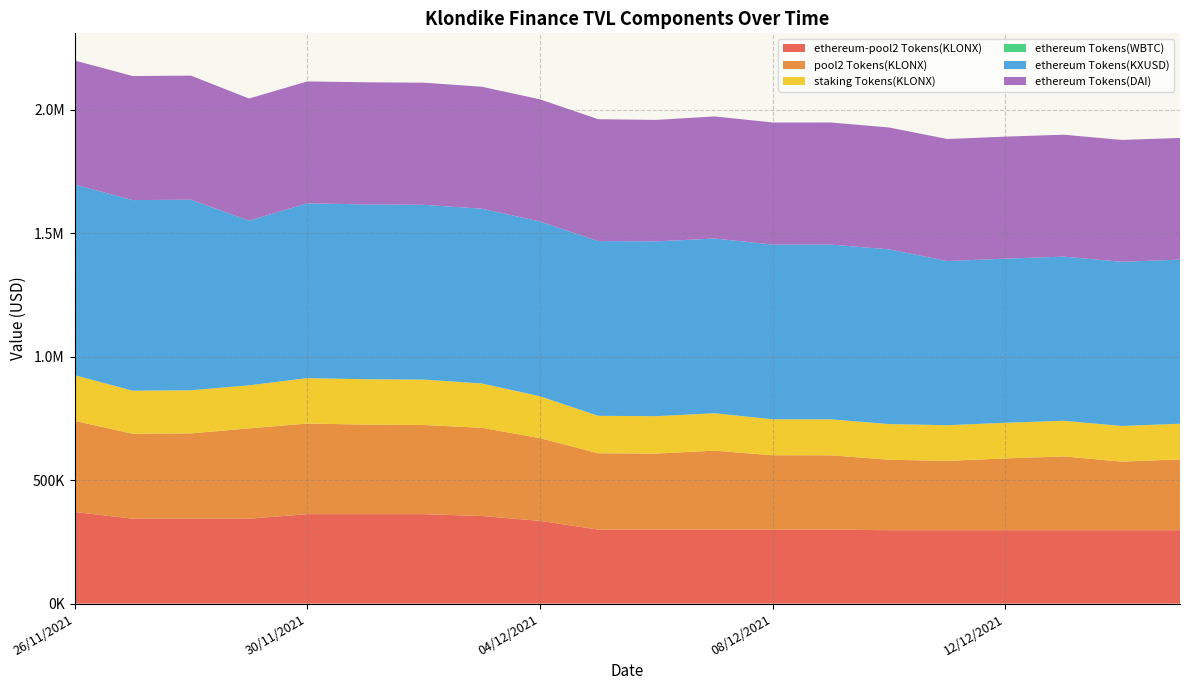

Reading left to right, transcribe all the data shown in this chart.

ethereum-pool2 Tokens(KLONX): 26/11/2021=371227.5	27/11/2021=343891.8	28/11/2021=343891.8	29/11/2021=343891.8	30/11/2021=362337.0	01/12/2021=362337.0	02/12/2021=362337.0	03/12/2021=354812.7	04/12/2021=335234.7	05/12/2021=299739.3	06/12/2021=299739.3	07/12/2021=299739.3	08/12/2021=299695.3	09/12/2021=300041.2	10/12/2021=297301.1	11/12/2021=297301.1	12/12/2021=297301.1	13/12/2021=297301.1	14/12/2021=297301.1	15/12/2021=297301.1
pool2 Tokens(KLONX): 26/11/2021=369202.4	27/11/2021=344056.0	28/11/2021=345685.1	29/11/2021=365824.5	30/11/2021=367136.4	01/12/2021=362788.6	02/12/2021=361204.1	03/12/2021=357414.5	04/12/2021=335158.3	05/12/2021=309227.9	06/12/2021=307936.8	07/12/2021=319734.3	08/12/2021=301250.0	09/12/2021=300725.3	10/12/2021=285530.3	11/12/2021=280968.8	12/12/2021=290835.2	13/12/2021=298953.1	14/12/2021=277864.4	15/12/2021=286987.3
staking Tokens(KLONX): 26/11/2021=185116.4	27/11/2021=174607.6	28/11/2021=174607.6	29/11/2021=174607.6	30/11/2021=183937.8	01/12/2021=183937.8	02/12/2021=183937.8	03/12/2021=179586.4	04/12/2021=169609.3	05/12/2021=151650.7	06/12/2021=151650.7	07/12/2021=151650.7	08/12/2021=145664.5	09/12/2021=145760.9	10/12/2021=144429.8	11/12/2021=144429.8	12/12/2021=144429.8	13/12/2021=144429.8	14/12/2021=144429.8	15/12/2021=144429.8
ethereum Tokens(WBTC): 26/11/2021=0.0	27/11/2021=0.0	28/11/2021=0.0	29/11/2021=0.0	30/11/2021=0.0	01/12/2021=0.0	02/12/2021=0.0	03/12/2021=0.0	04/12/2021=0.0	05/12/2021=0.0	06/12/2021=0.0	07/12/2021=0.0	08/12/2021=0.0	09/12/2021=0.0	10/12/2021=0.0	11/12/2021=0.0	12/12/2021=0.0	13/12/2021=0.0	14/12/2021=0.0	15/12/2021=0.0
ethereum Tokens(KXUSD): 26/11/2021=772095.0	27/11/2021=772095.0	28/11/2021=772095.0	29/11/2021=667082.1	30/11/2021=708073.1	01/12/2021=708073.1	02/12/2021=708073.1	03/12/2021=708073.1	04/12/2021=708073.1	05/12/2021=708073.1	06/12/2021=708073.1	07/12/2021=707876.3	08/12/2021=707876.3	09/12/2021=707876.3	10/12/2021=707876.3	11/12/2021=665000.8	12/12/2021=665009.5	13/12/2021=665009.5	14/12/2021=665009.5	15/12/2021=665009.5
ethereum Tokens(DAI): 26/11/2021=502589.9	27/11/2021=502592.9	28/11/2021=502633.1	29/11/2021=494781.9	30/11/2021=493942.2	01/12/2021=494781.9	02/12/2021=494781.9	03/12/2021=494007.5	04/12/2021=494781.9	05/12/2021=493678.0	06/12/2021=492152.6	07/12/2021=494596.4	08/12/2021=494596.4	09/12/2021=494575.6	10/12/2021=493645.8	11/12/2021=494392.3	12/12/2021=494191.0	13/12/2021=493908.7	14/12/2021=493839.5	15/12/2021=492629.7